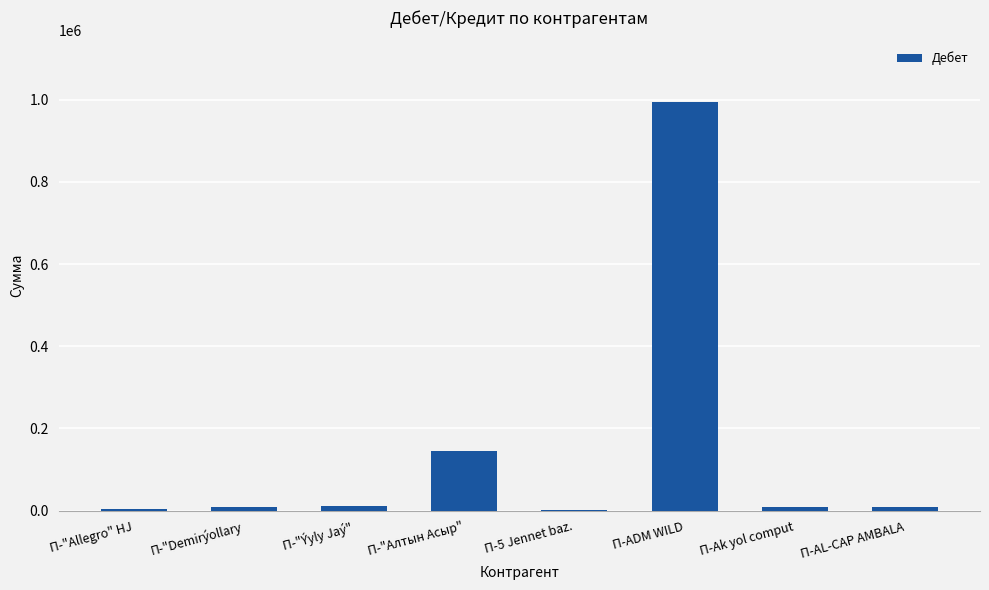

The chart shows a value of 1515933.3 at П-ADM WILD. True or false?

False